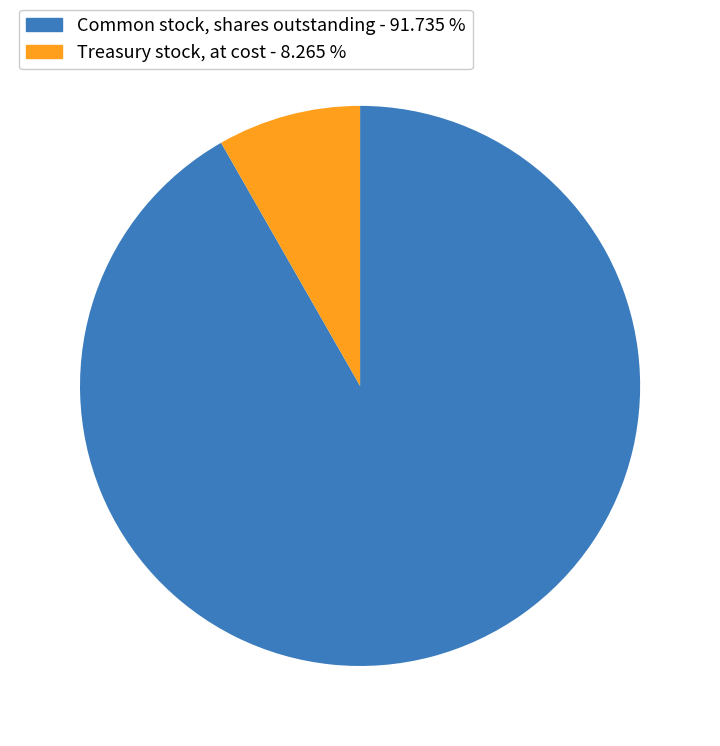

Is there any slice that represents more than half of the pie?

Yes